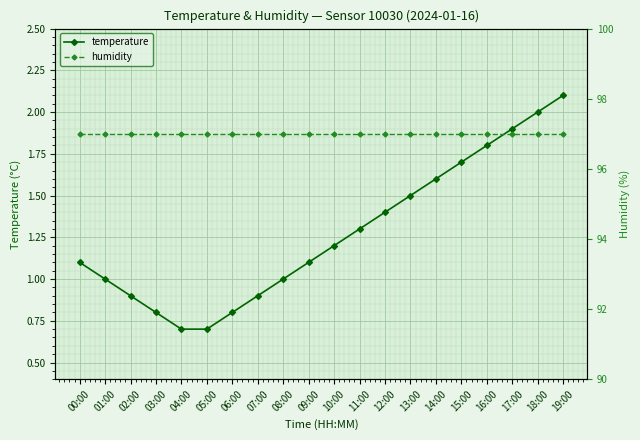

What is the spread (max minus min) of values at 15:00?

95.3